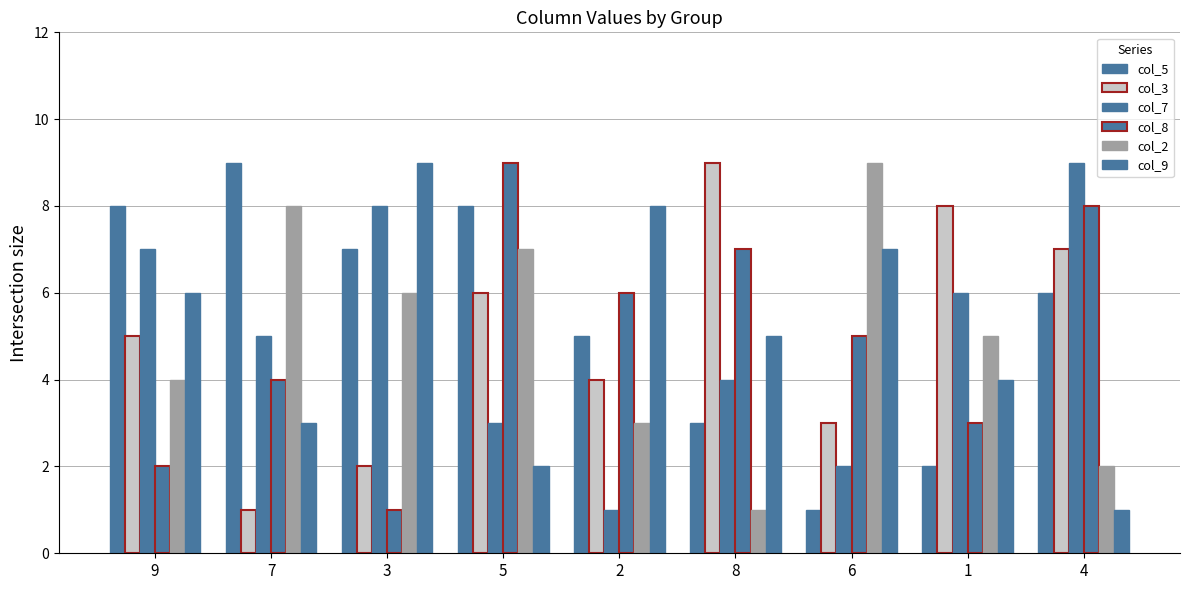

Between 3 and 1, which is larger?

3